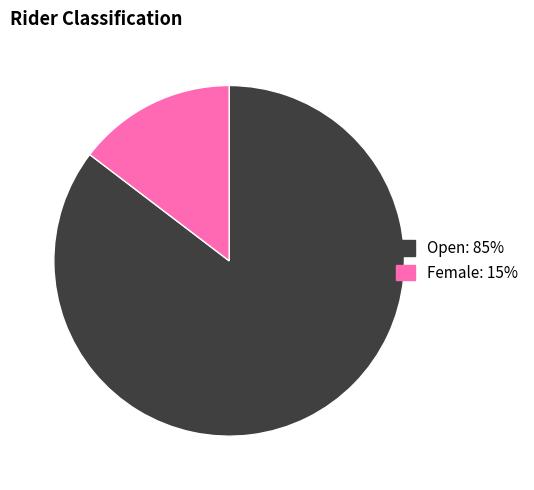

Is it true that Open is 85% of the pie?

True